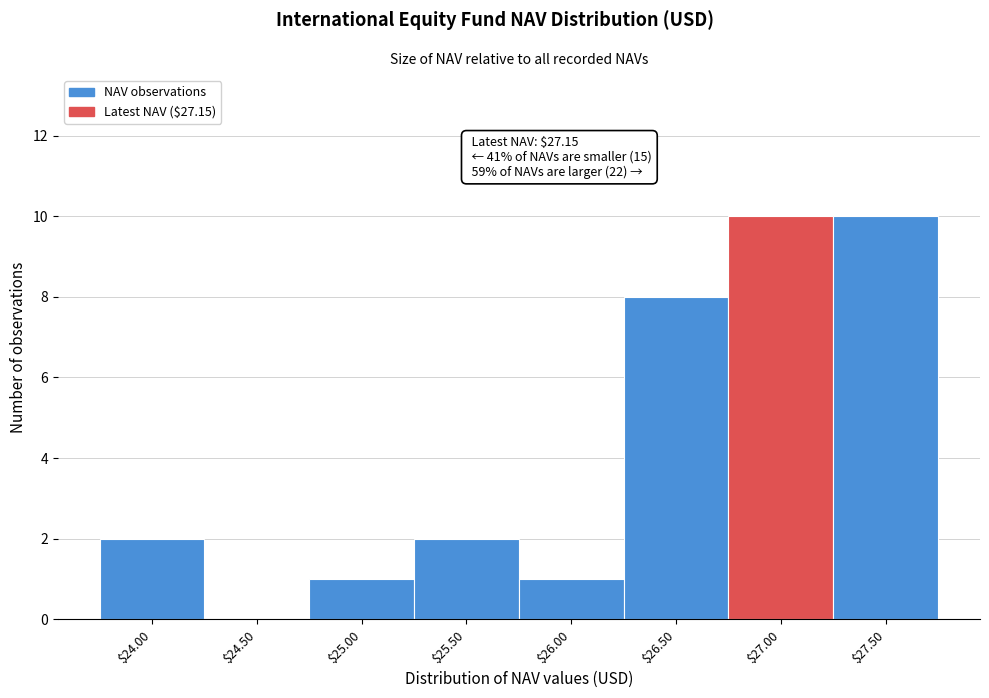

What is the sum of all values?

34